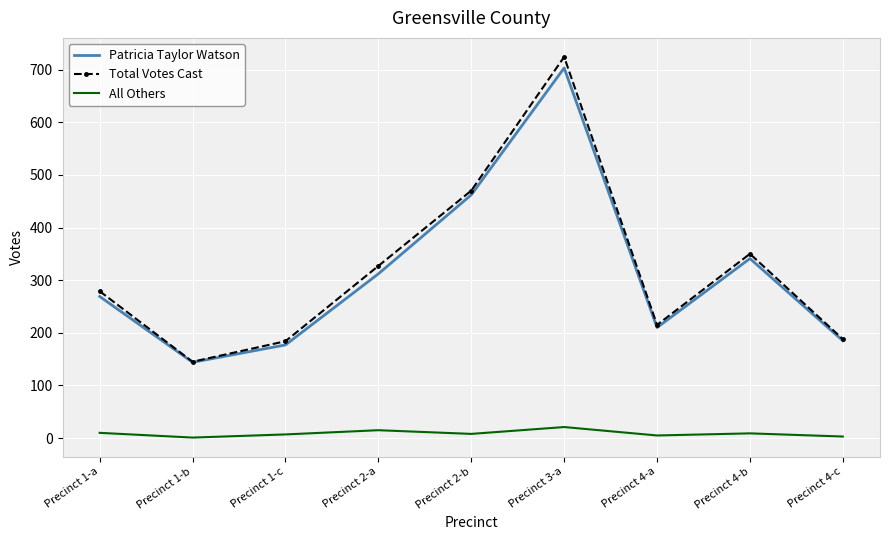

The value of Patricia Taylor Watson at Precinct 4-a is 210. True or false?

True